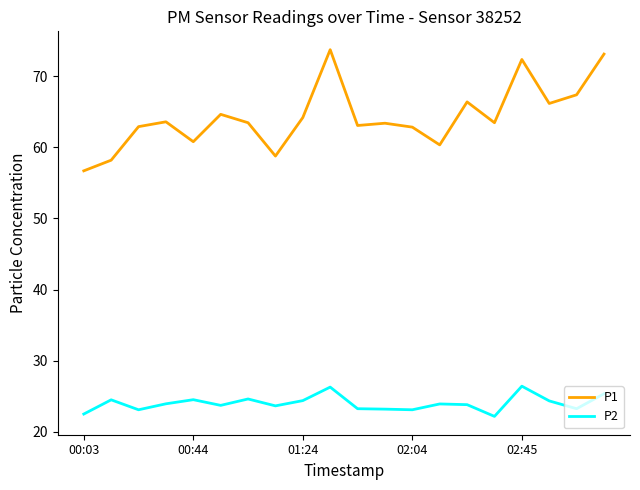

Rank the series by their maximum value, from lowest to highest.

P2, P1